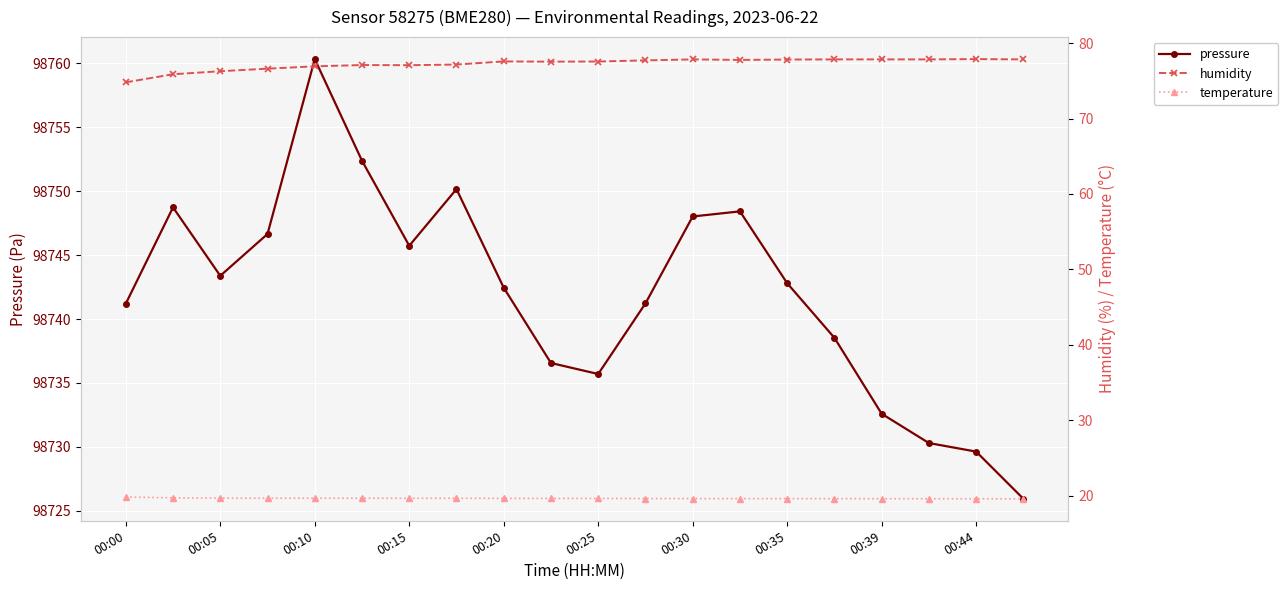

At which category does pressure reach its first local valley?

00:05